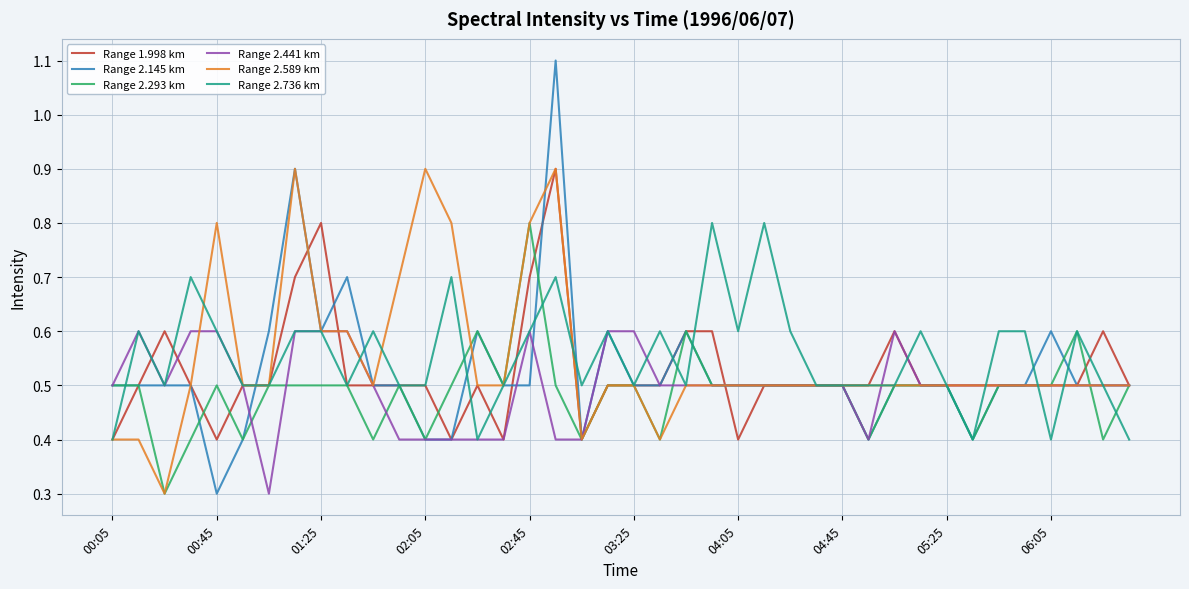

Which series has the widest spread of values?

Range 2.145 km